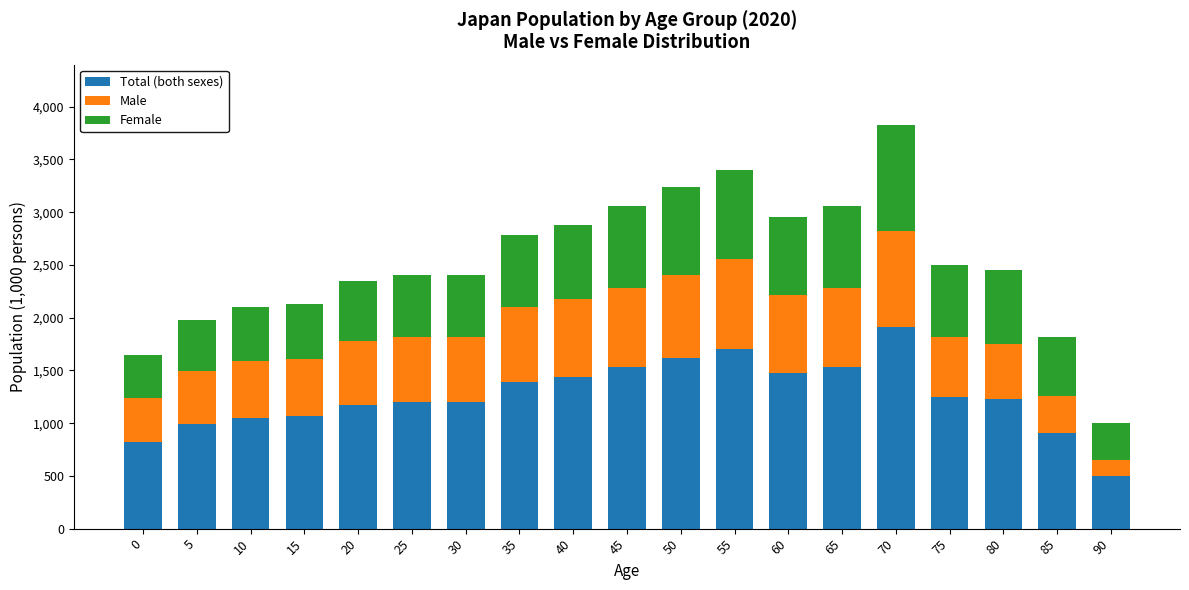

At which category is the sum across all series the highest?

70